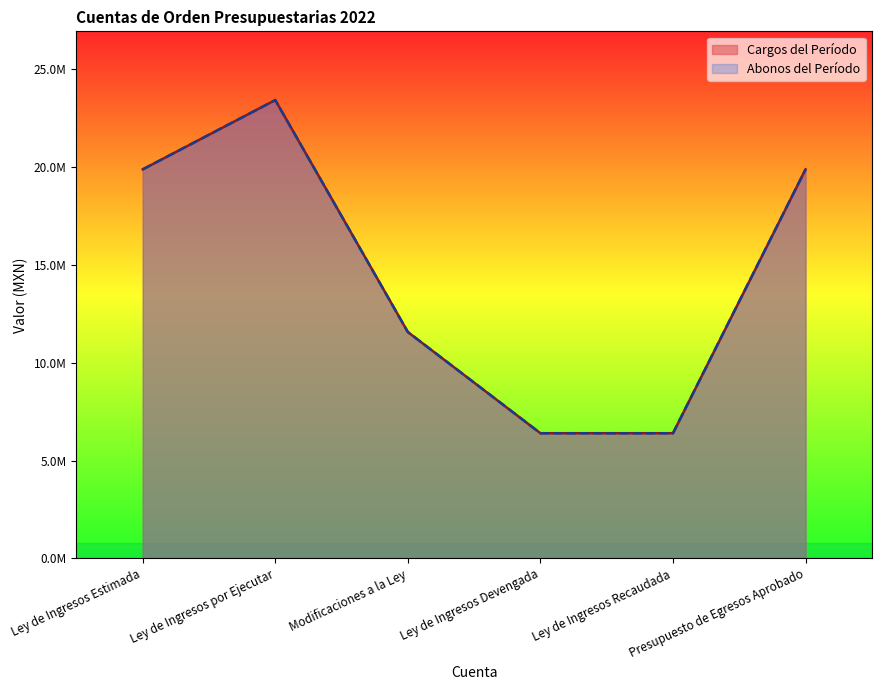

At which category does Abonos del Período reach its first local peak?

Ley de Ingresos por Ejecutar